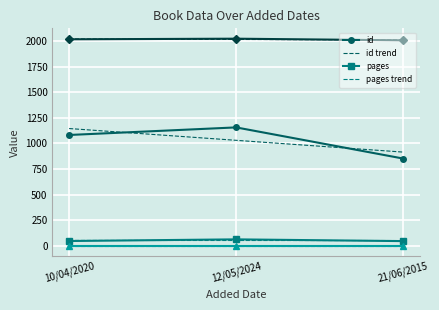

What is the total value across all series at 12/05/2024?

3244